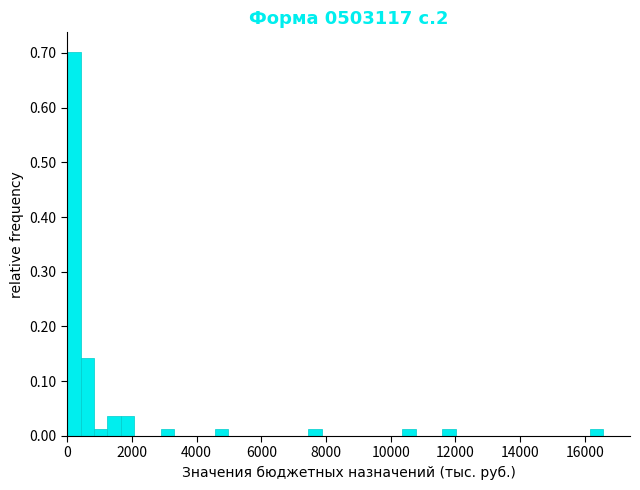

Read against the x-axis, roughly where is the centre of the tallest bar?

200